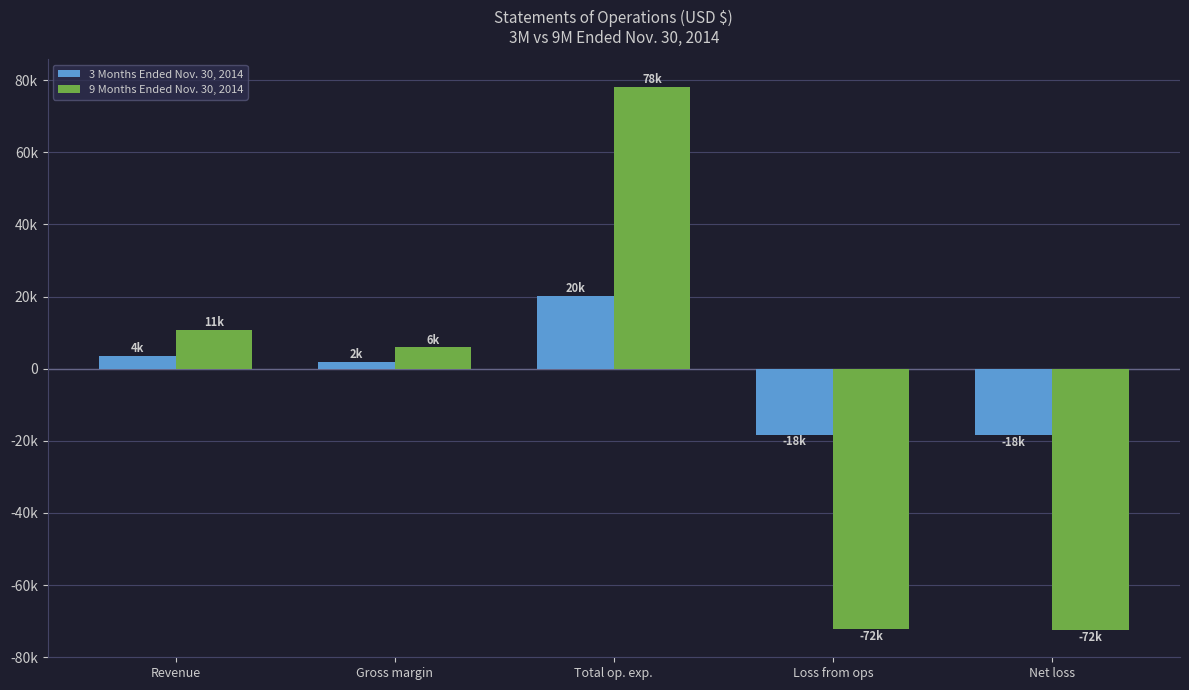

Is it true that 3 Months Ended Nov. 30, 2014 equals 4182 at Total op. exp.?

False